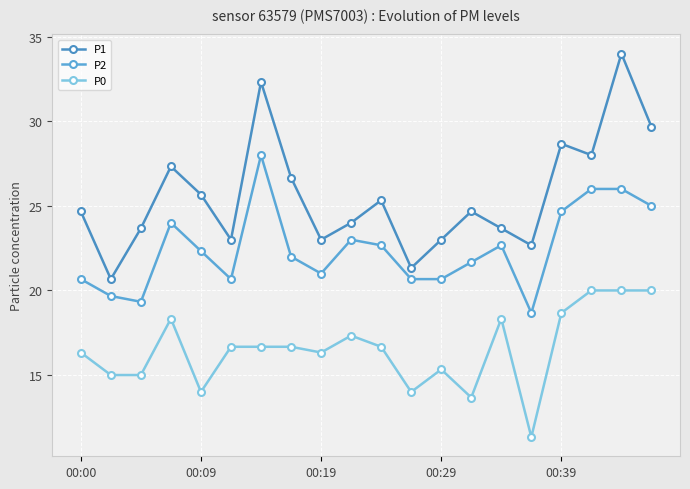

List the series in order of their overall mean, highest first.

P1, P2, P0